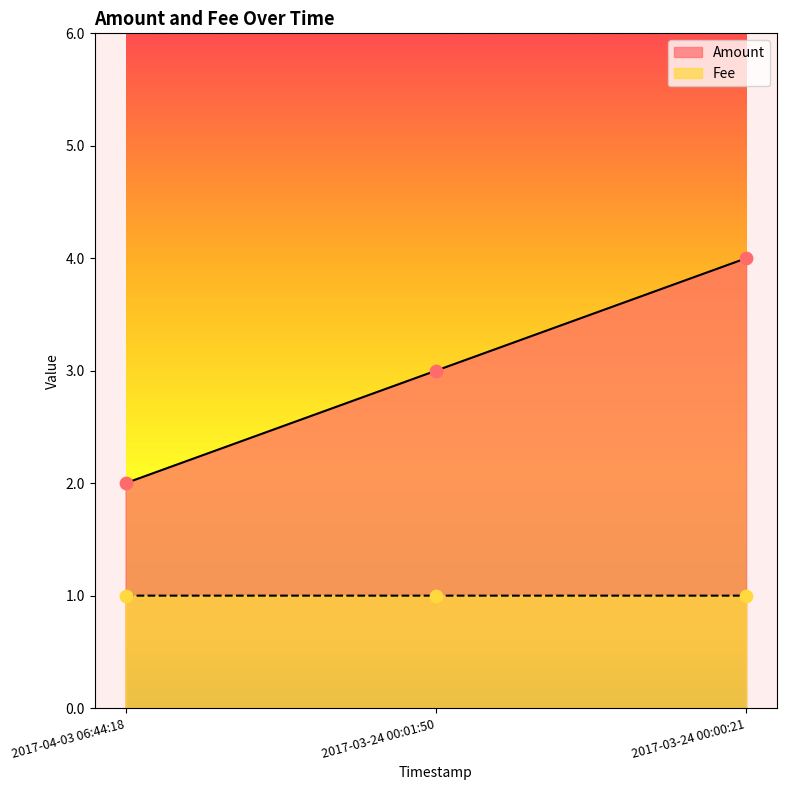

What is the total value across all series at 2017-03-24 00:01:50?

4.0